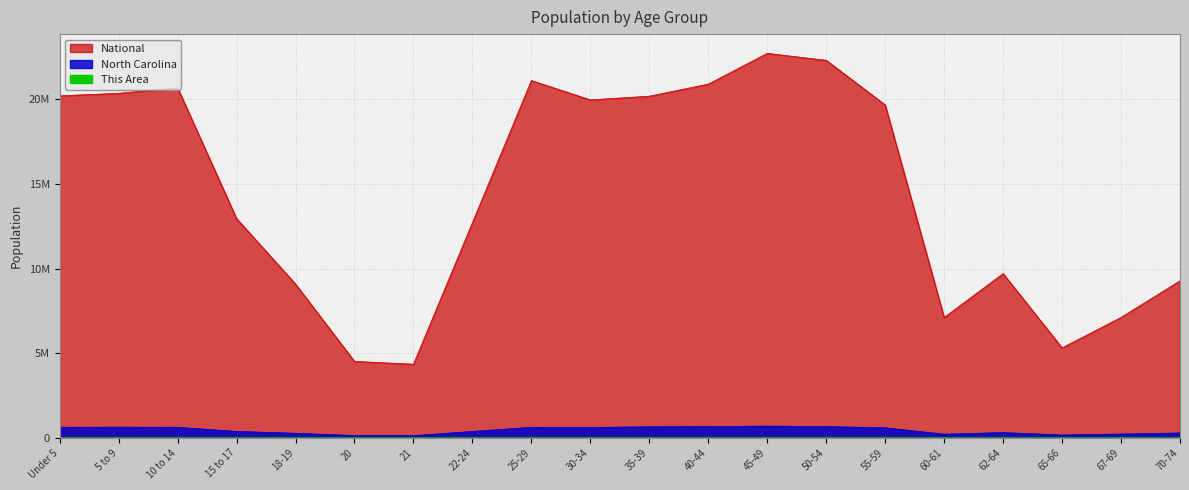

What is the difference between the highest and lowest values at 55-59?

19664442